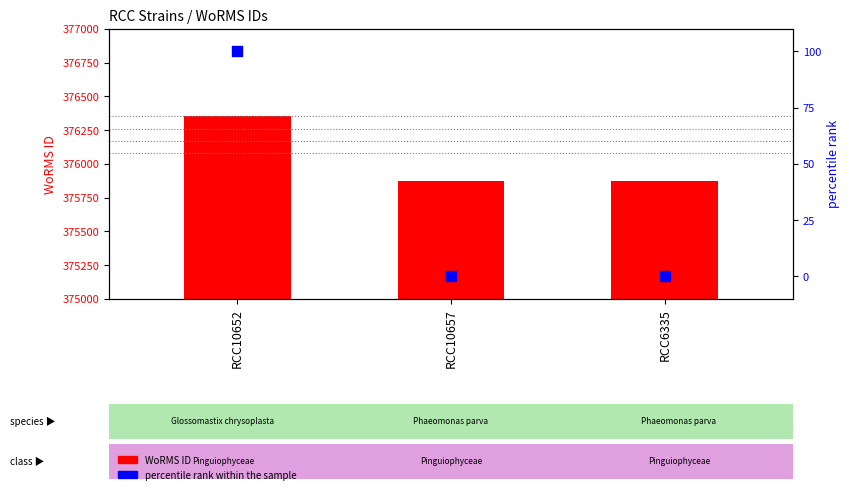

At which category is the sum across all series the highest?

RCC10652